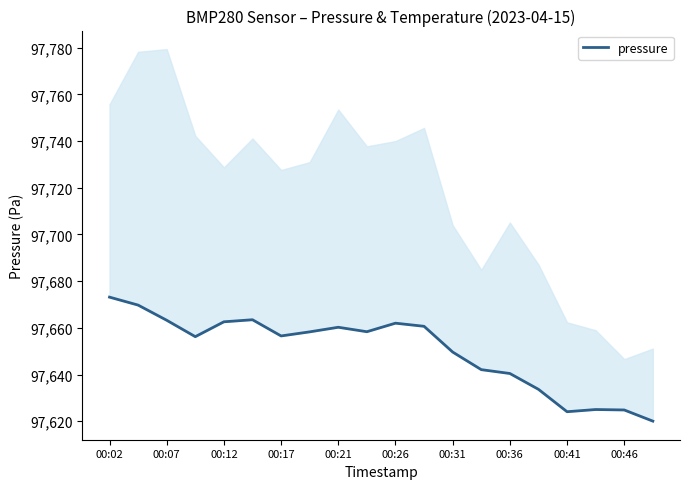

The chart shows a value of 97663.2 at 00:07. True or false?

True